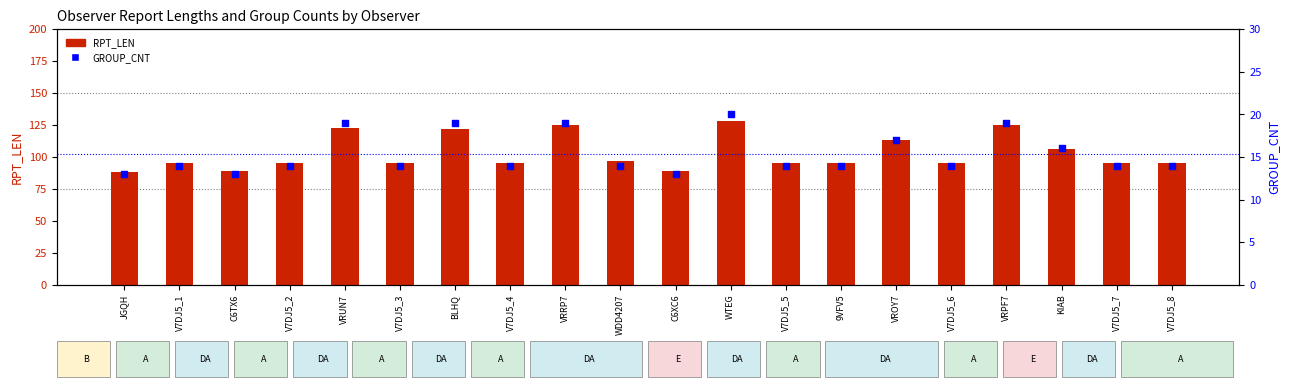

What is the total value across all series at C6XC6?

102